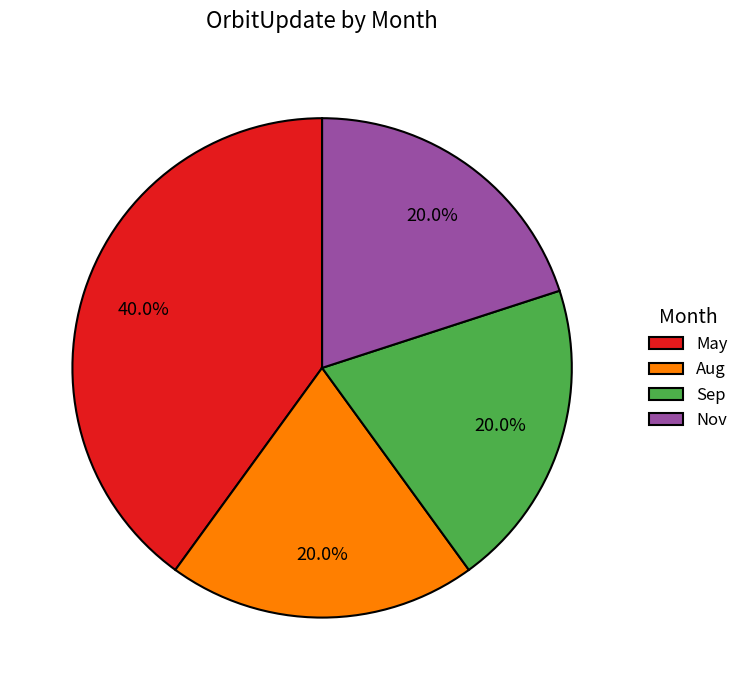

Does Aug represent more than half of the total?

No